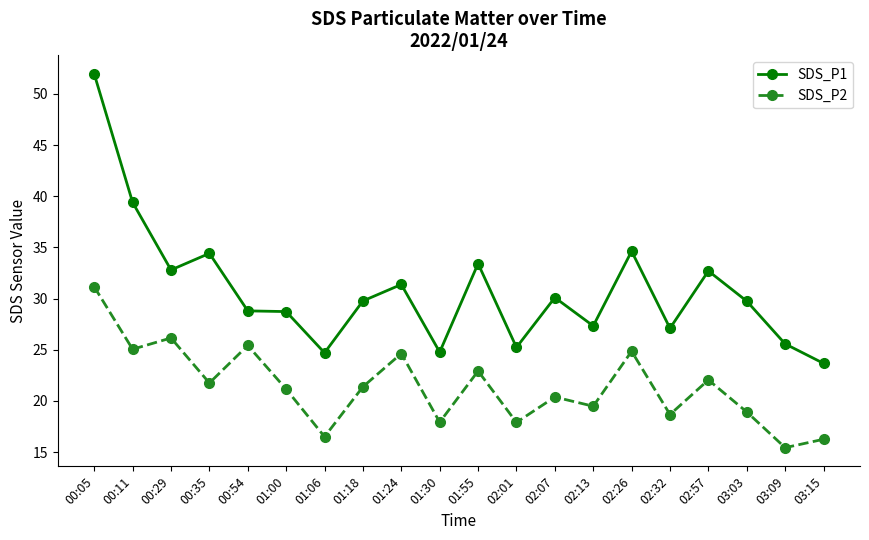

What is the label of the 8th point from the right?

02:07